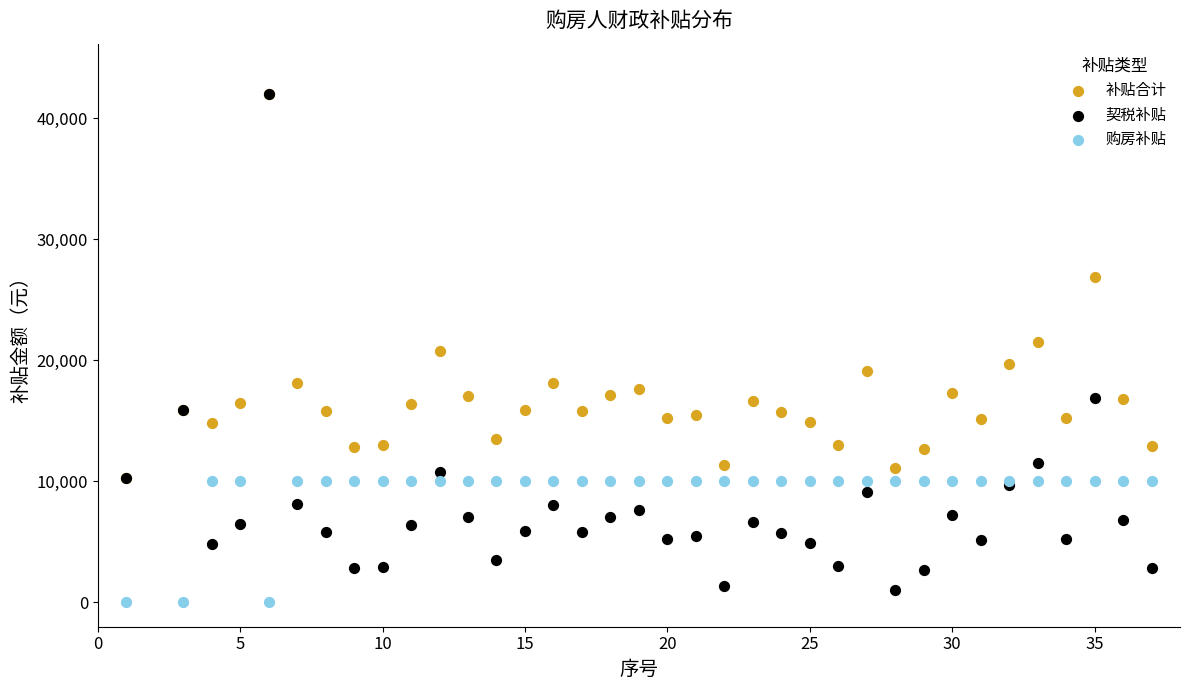

Which series has the widest spread of Y values?

契税补贴